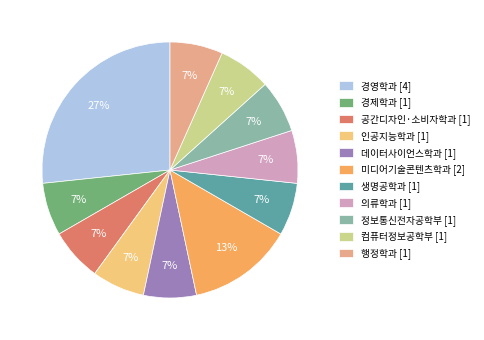

What is the smallest slice in the pie chart?

경제학과